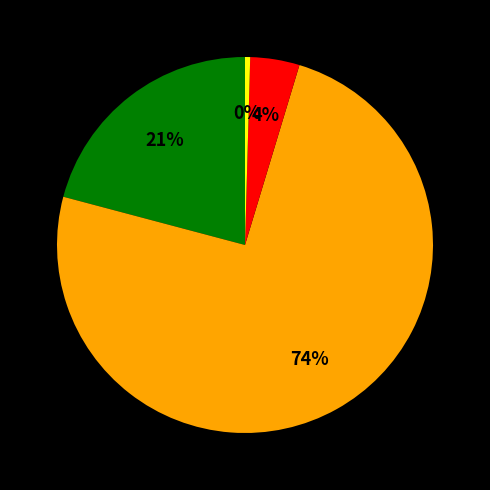

To the nearest percent, what is the average slice percentage?

25%